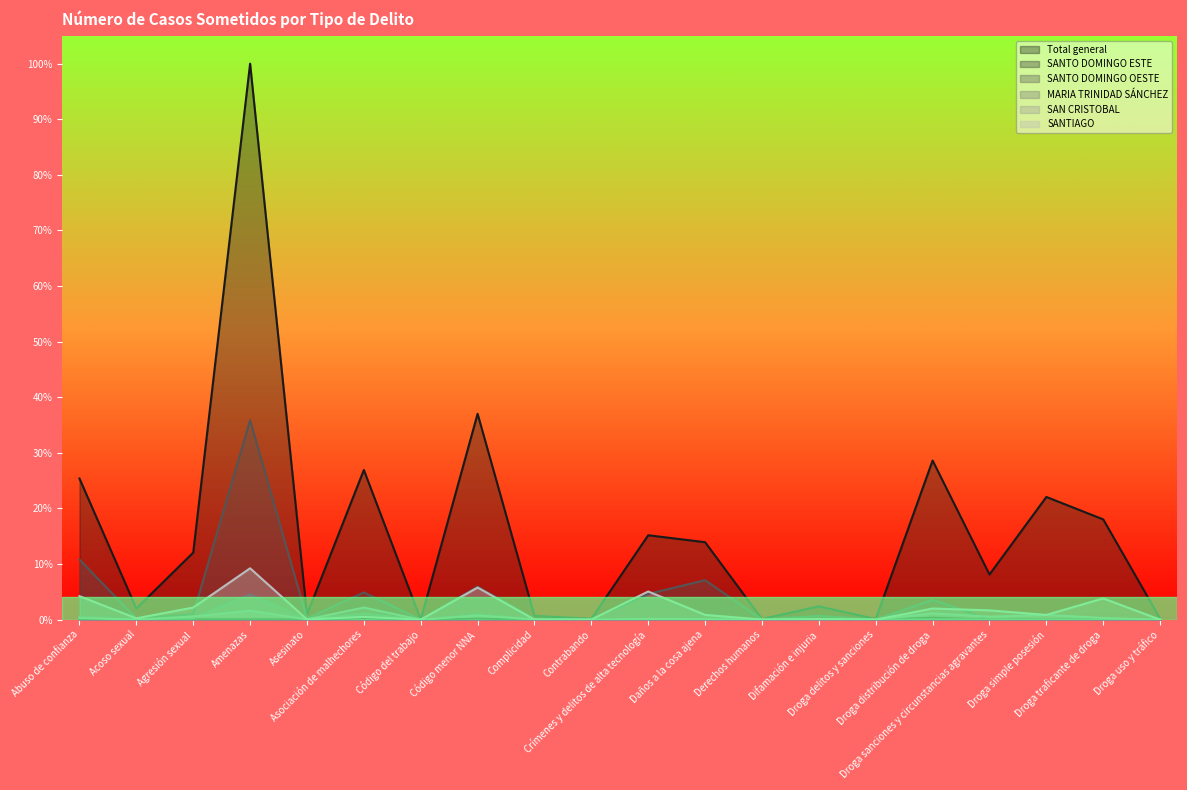

True or false: Total general and SANTIAGO intersect in this chart.

False